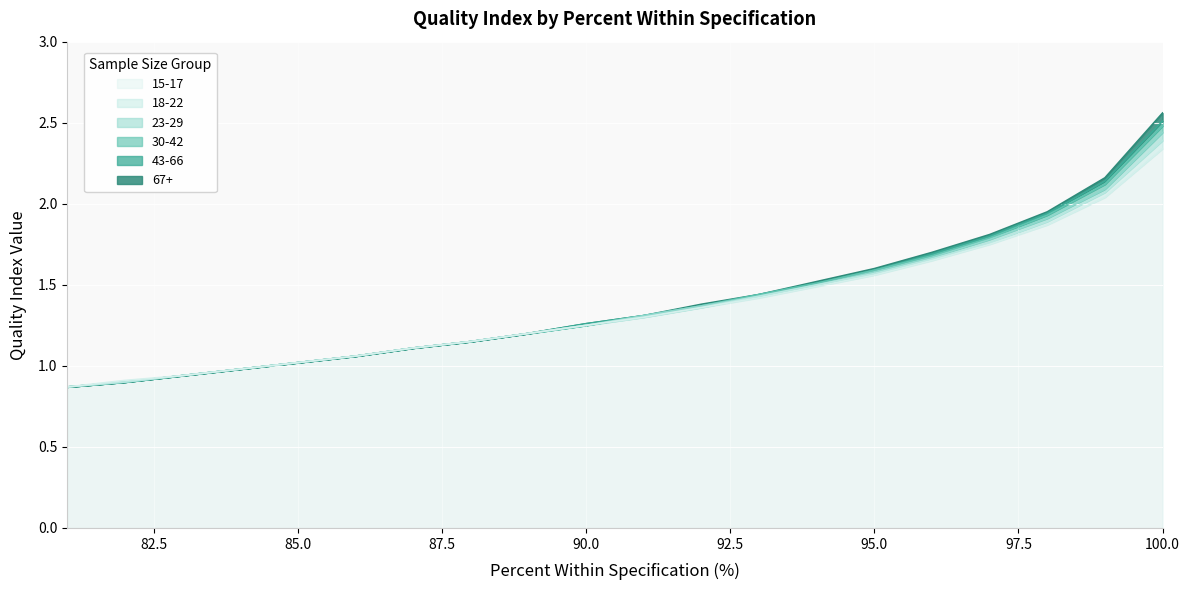

Which series changed the most between 92 and 89?

67+